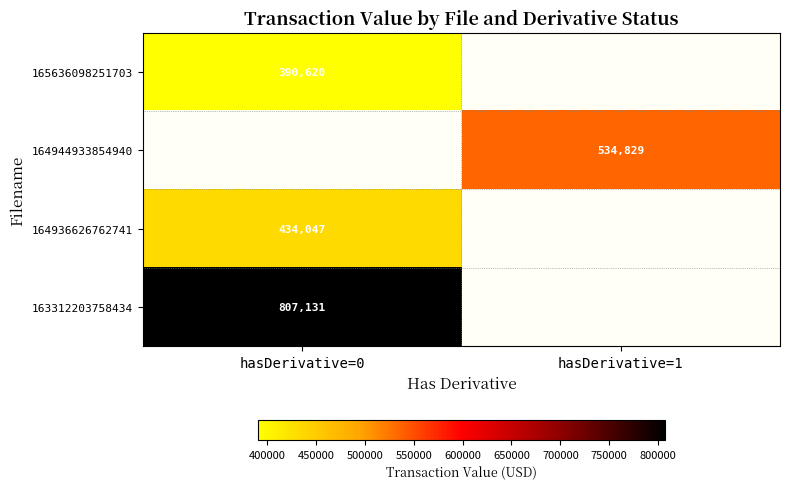

The value of 164944933854940 at hasDerivative=1 is 846901. True or false?

False